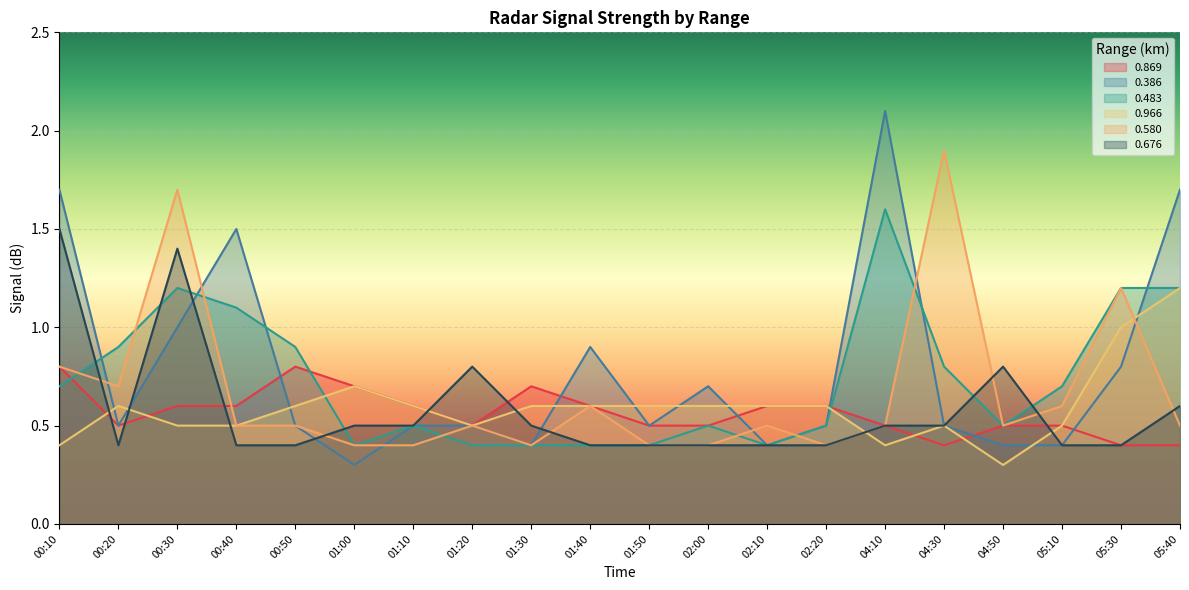

What value does the 0.580 series have at 05:30?

1.2